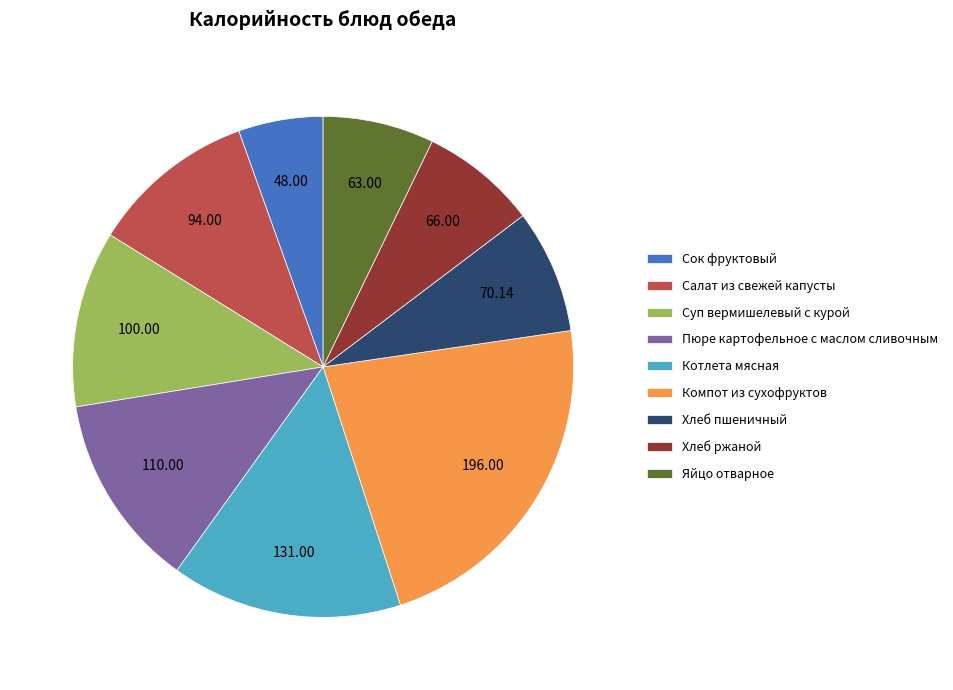

Between Котлета мясная and Хлеб пшеничный, which is larger?

Котлета мясная